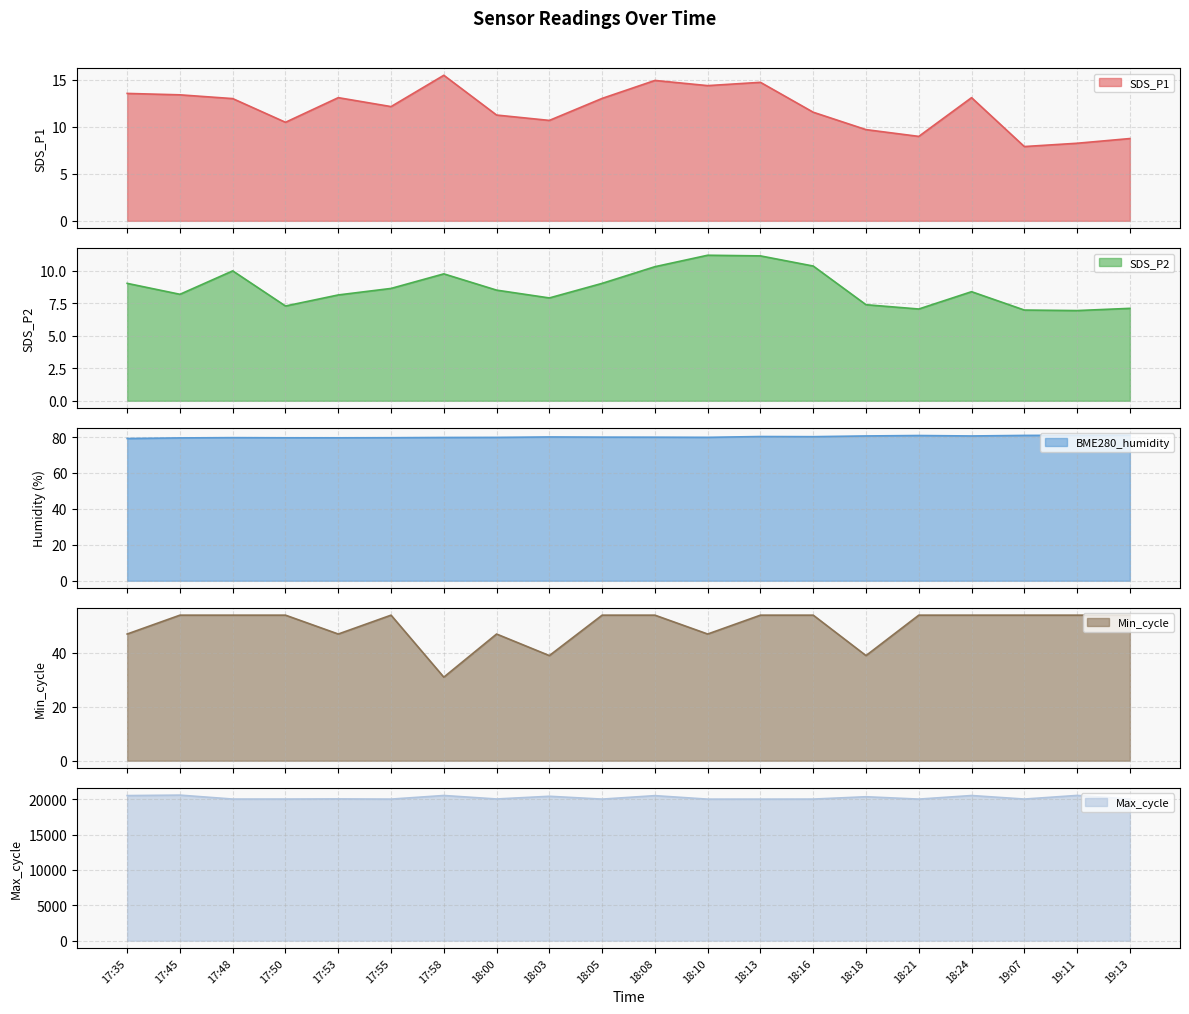

Where is the first local maximum for SDS_P1?

17:53